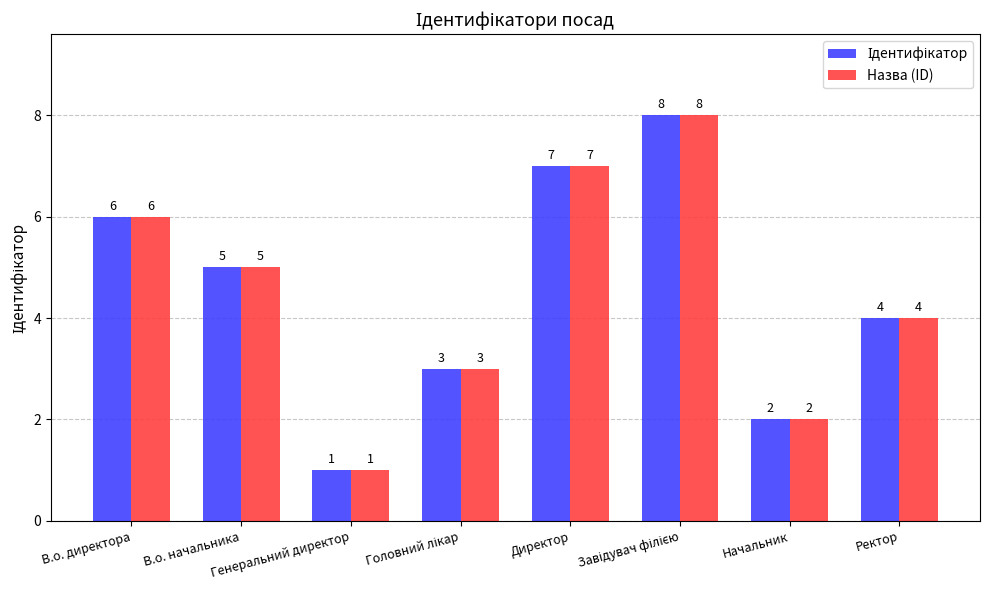

What is the sum of all Назва (ID) values?

36